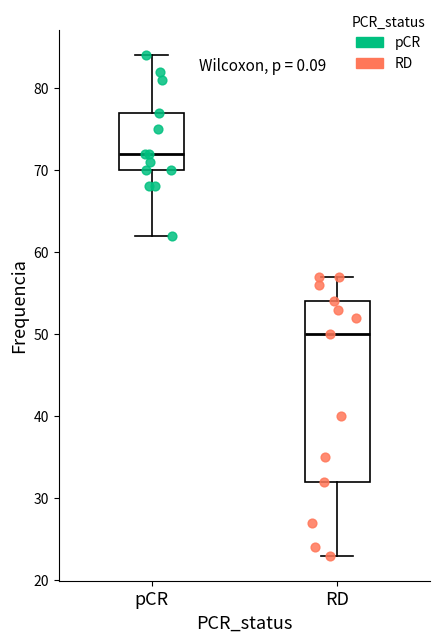

Which box is the tallest, from its lower edge to its upper edge?

RD